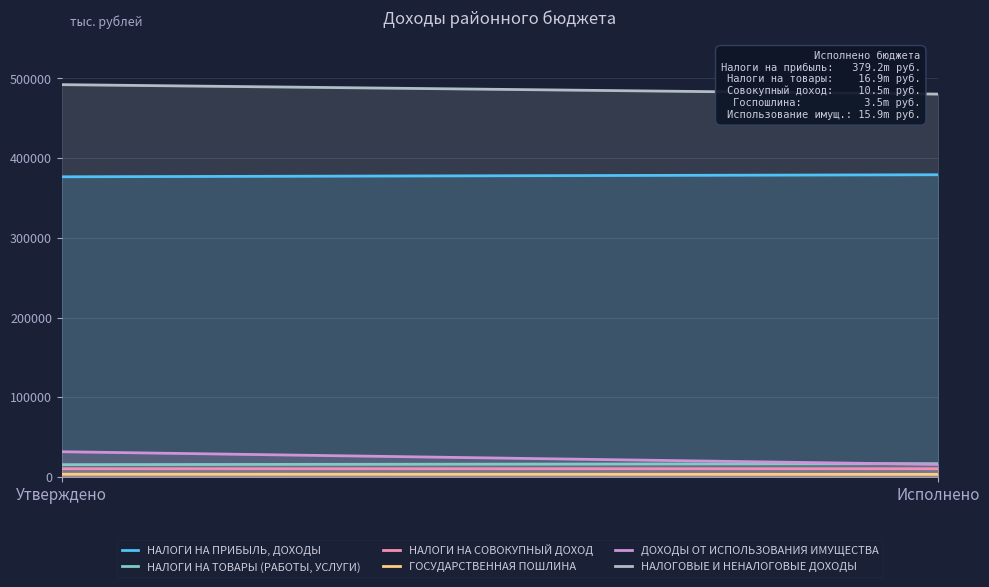

List the labels in order of НАЛОГИ НА ПРИБЫЛЬ, ДОХОДЫ value, largest first.

Исполнено, Утверждено